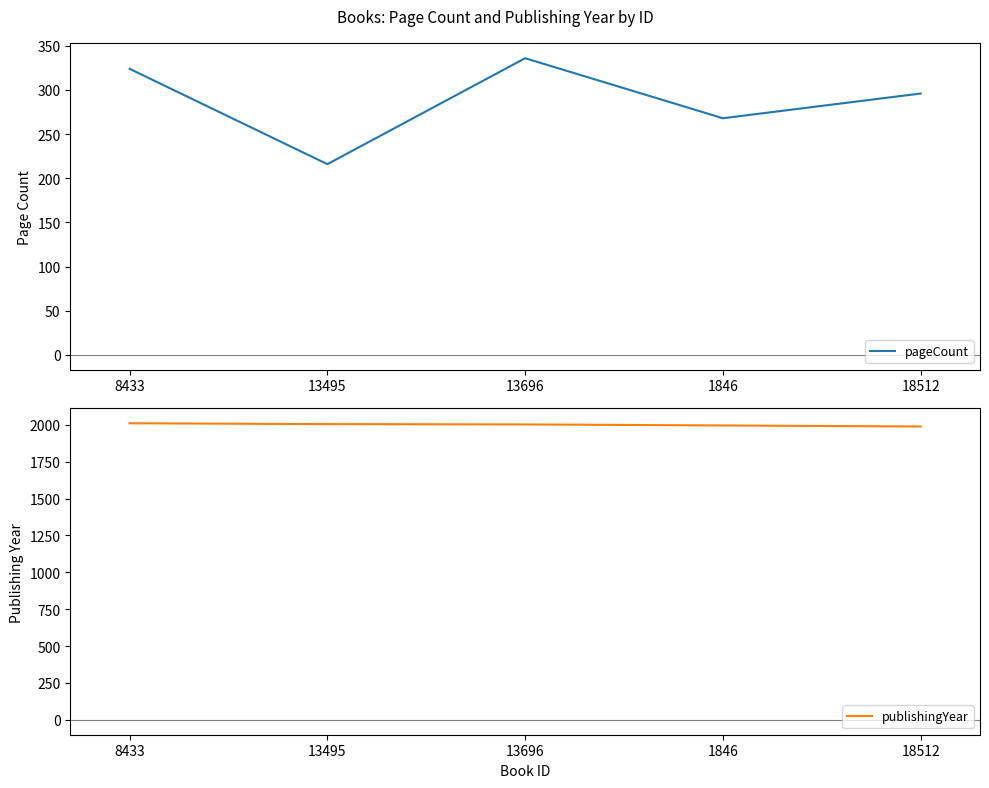

What is the minimum value shown in the chart?

216